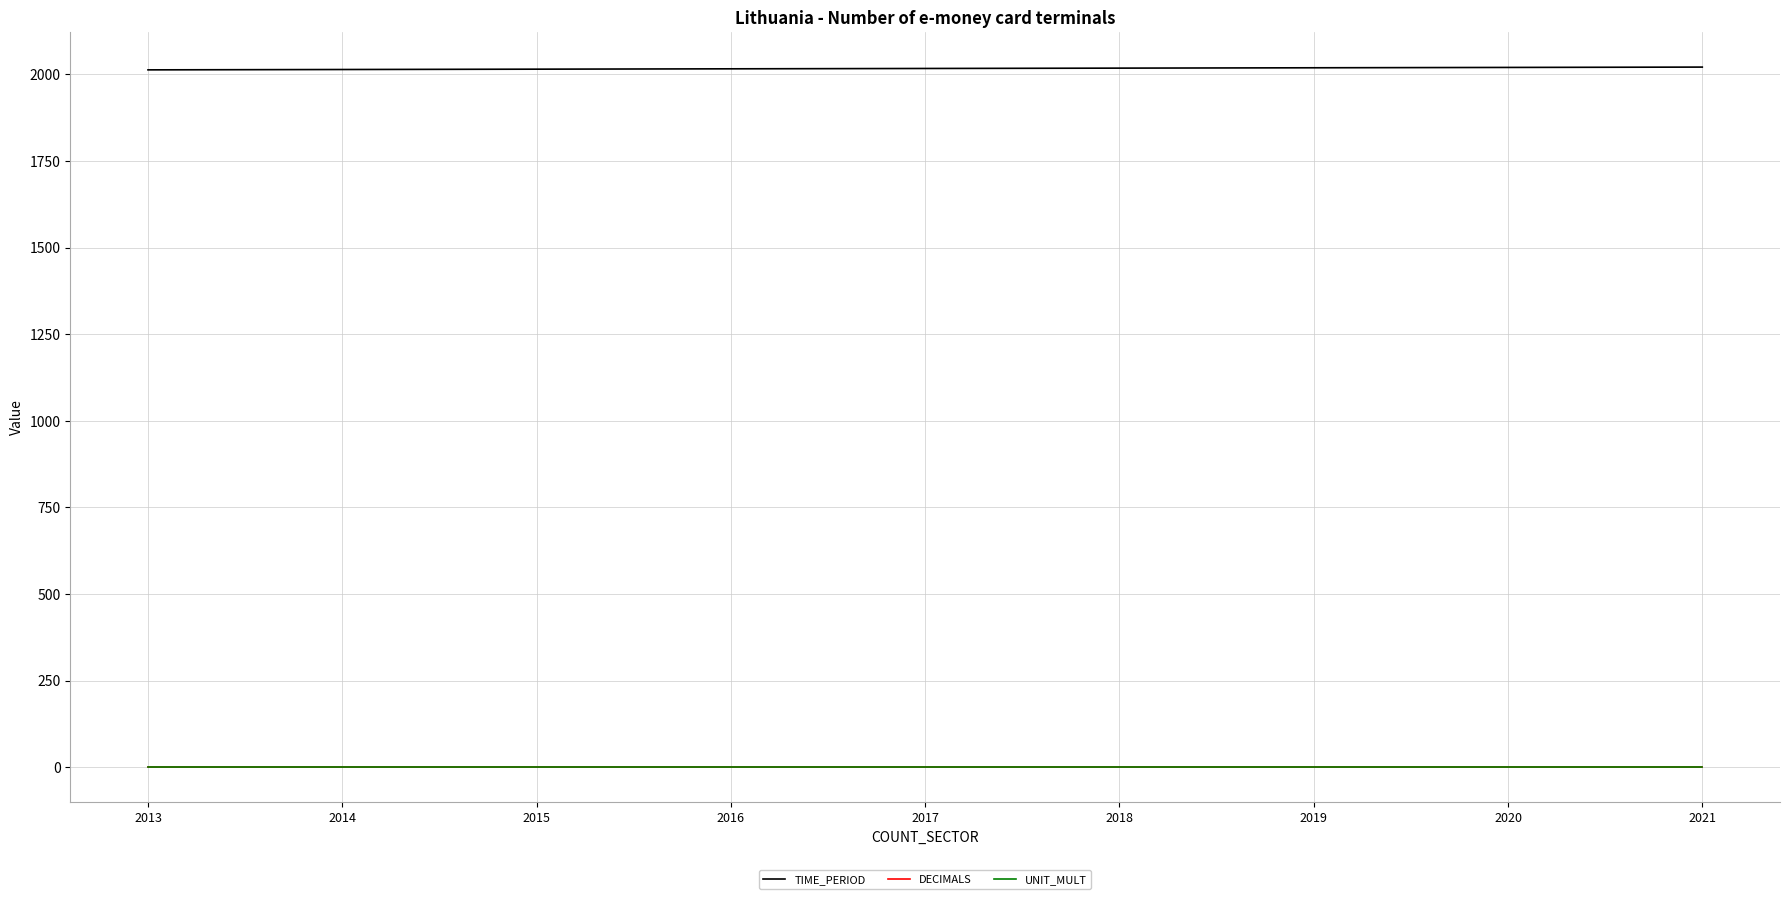

What is the lowest value of the TIME_PERIOD series?

2013